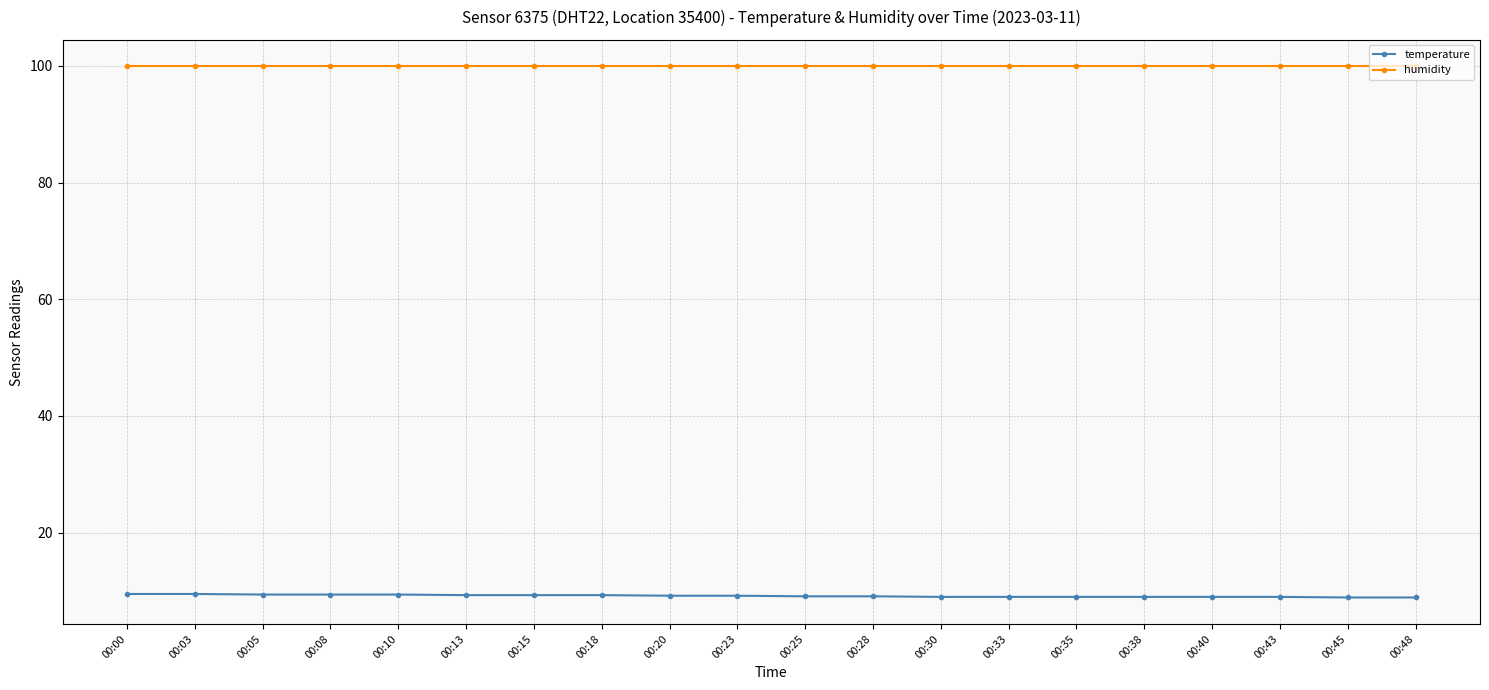

True or false: temperature and humidity cross at least once.

False